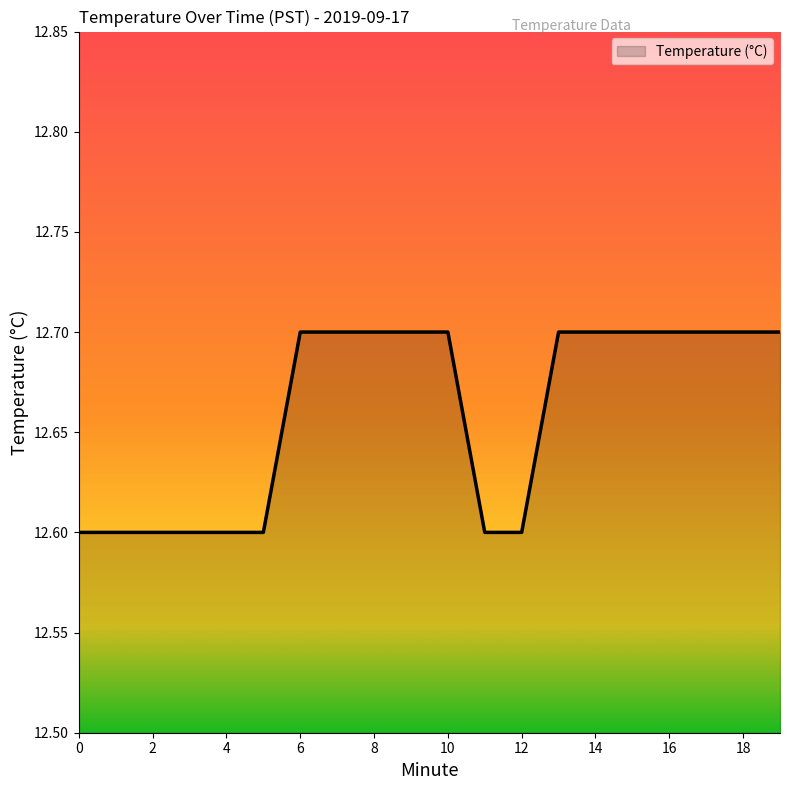

What is the maximum value shown in the chart?

12.7